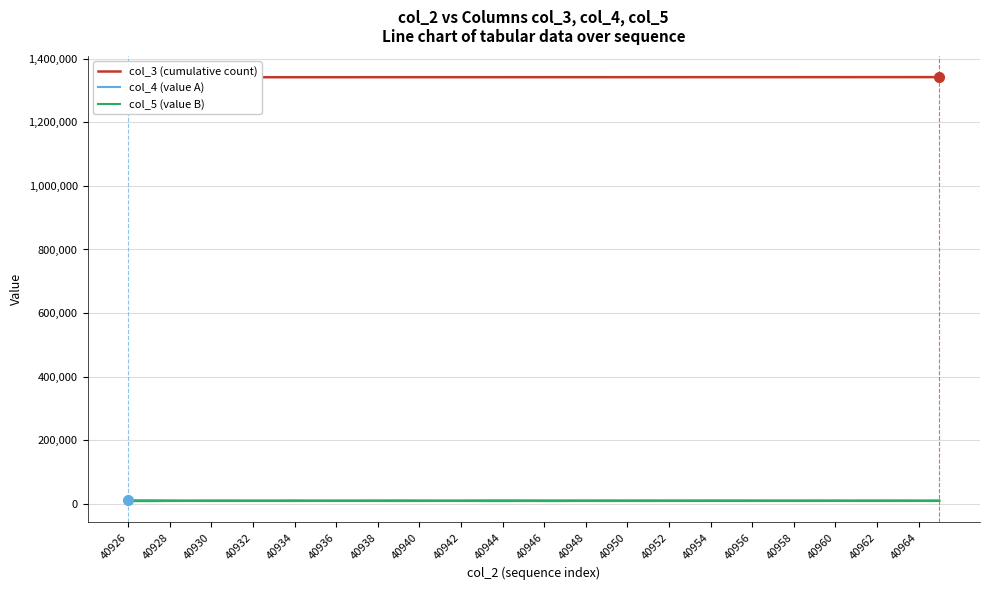

How many series are shown in this chart?

3